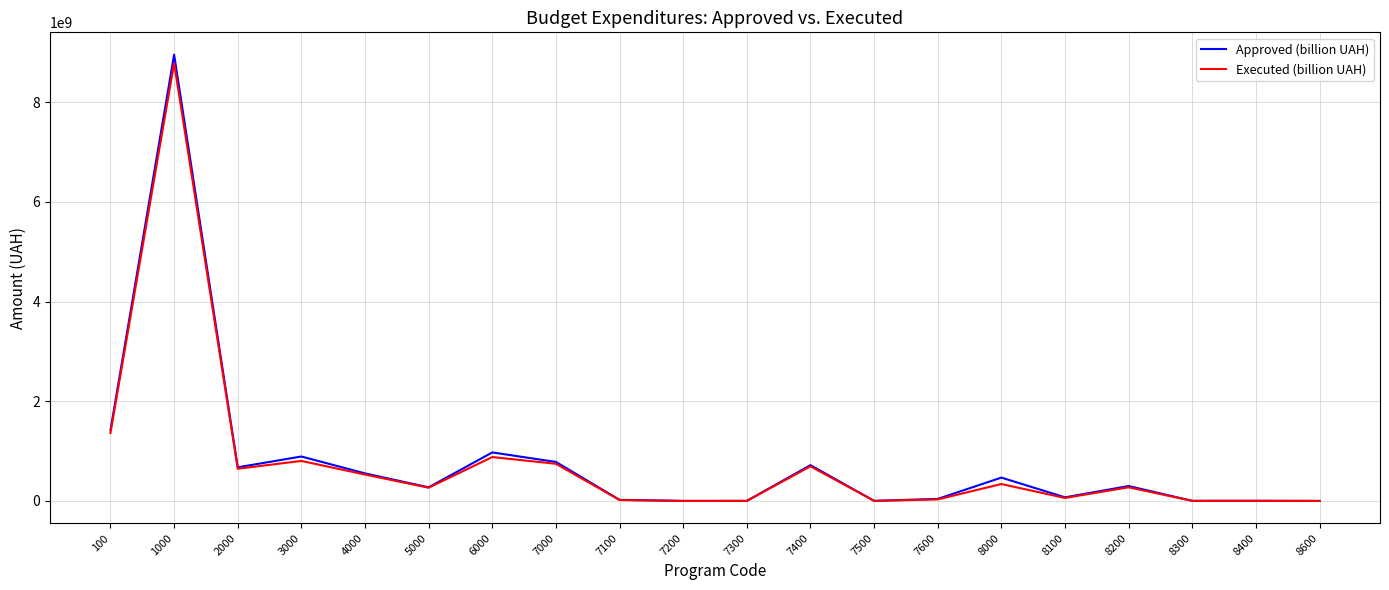

How many categories are shown in the chart?

20